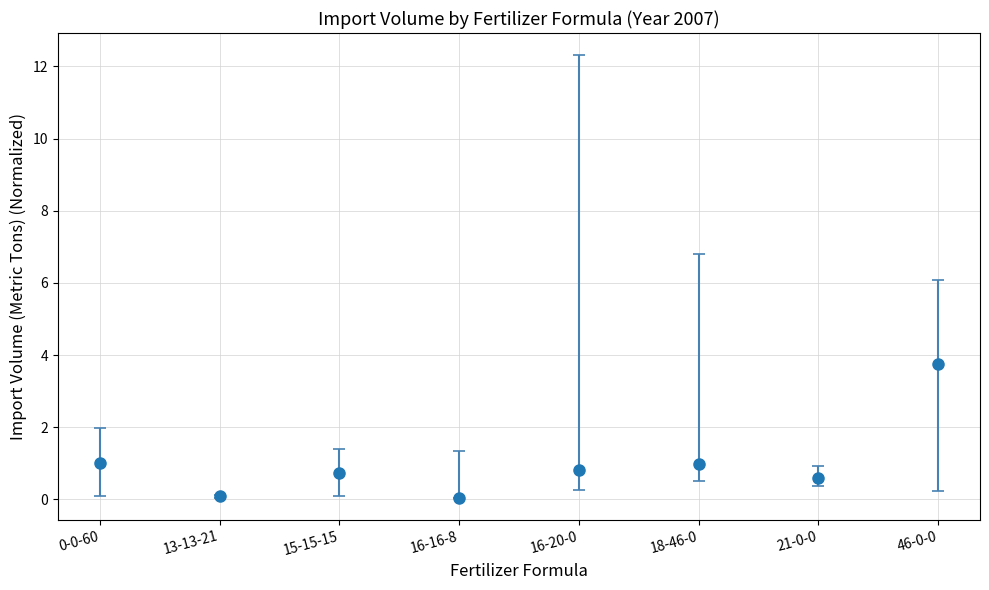

What is the sum of the values at 21-0-0 and 46-0-0?

4.4